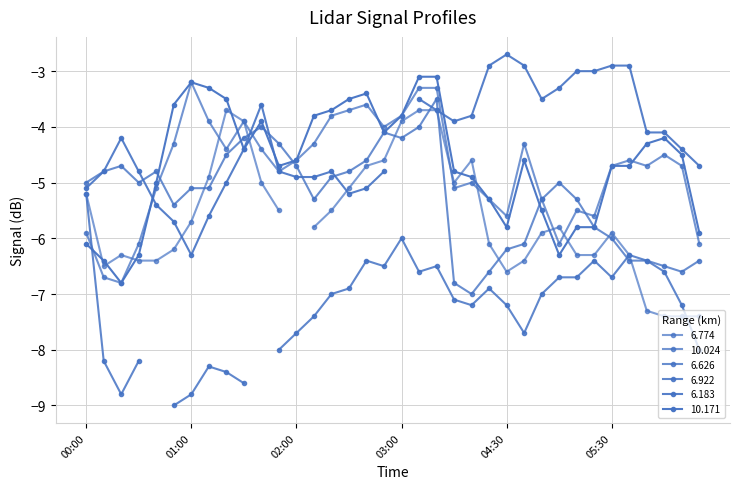

True or false: 10.171 has a value of -3.3 at 2013/03/31 01:10.

True